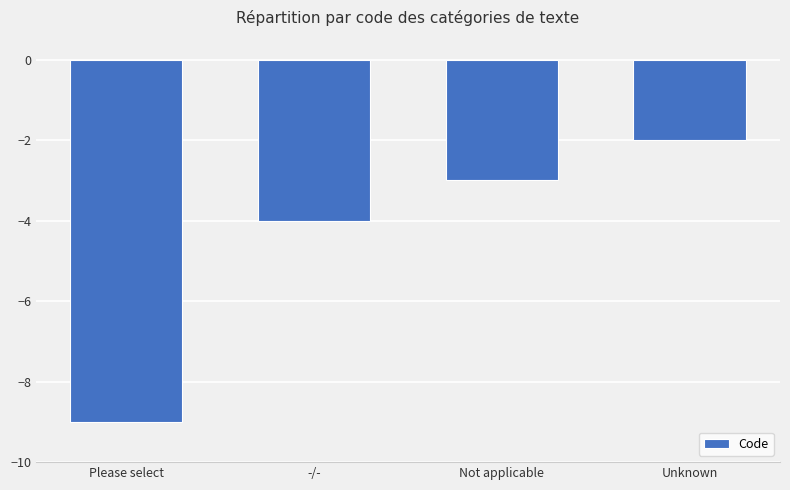

How many categories are shown in the chart?

4